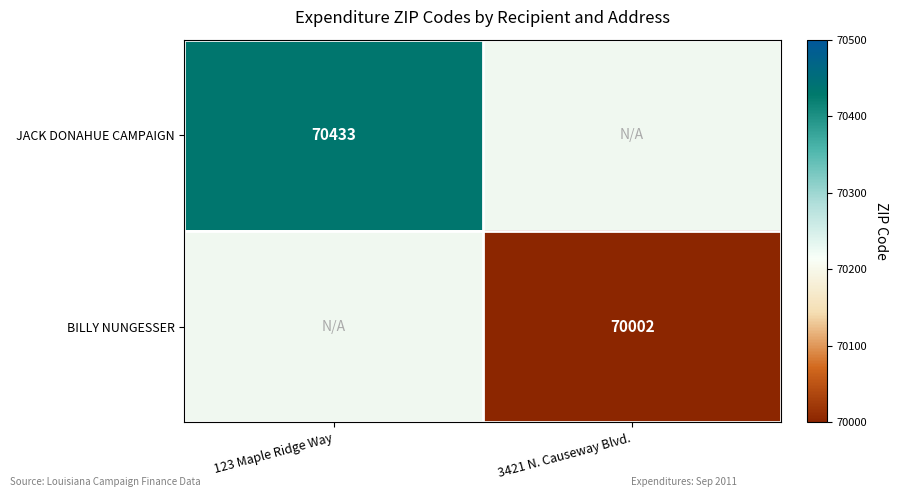

Between 3421 N. Causeway Blvd. and 123 Maple Ridge Way, which is larger?

123 Maple Ridge Way